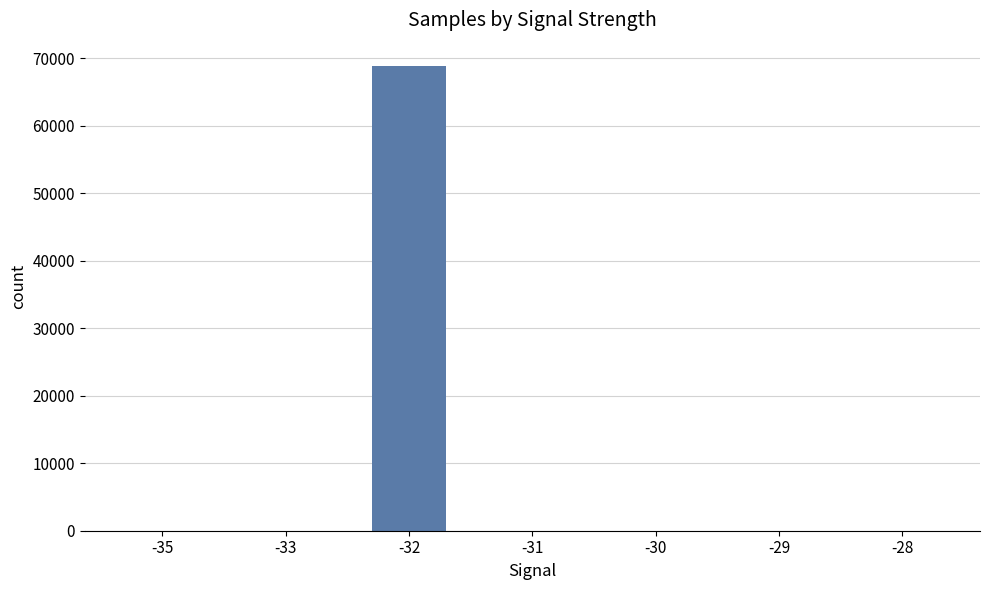

What is the greatest value displayed?

68845